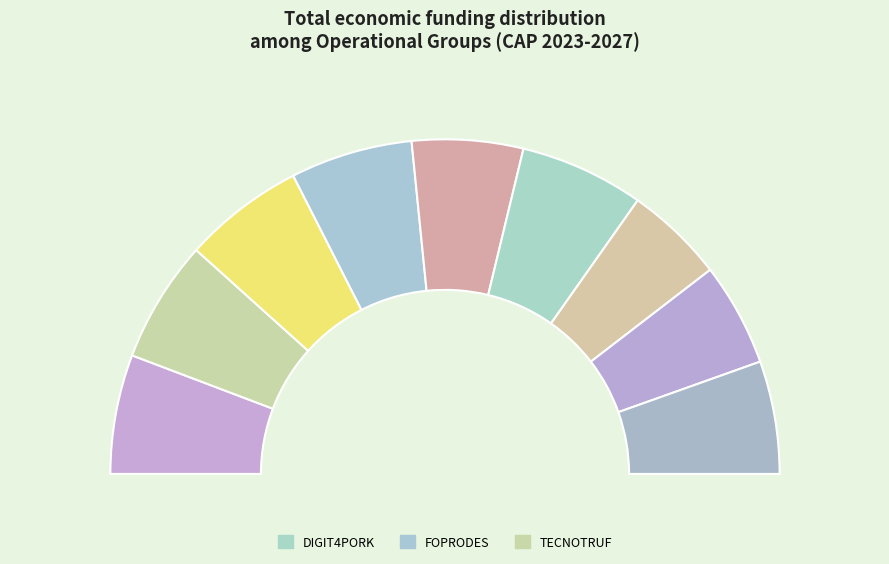

Rank the categories by value from highest to lowest.

DIGIT4PORK, FOPRODES, TECNOTRUF, PREVINOVIC, INVASOR-ES, BIANEXIA, FOTOPUR, APP_TRI, AGRIREGENCARBON